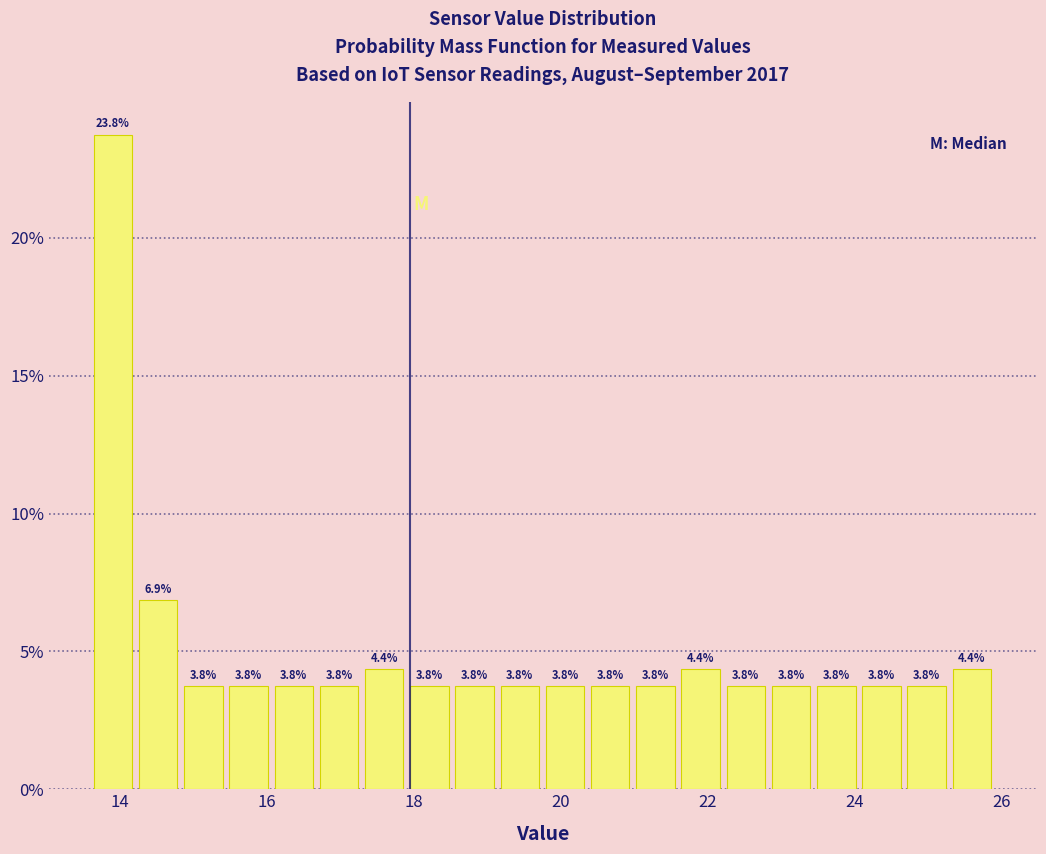

Read against the x-axis, roughly where is the centre of the tallest bar?

14.0